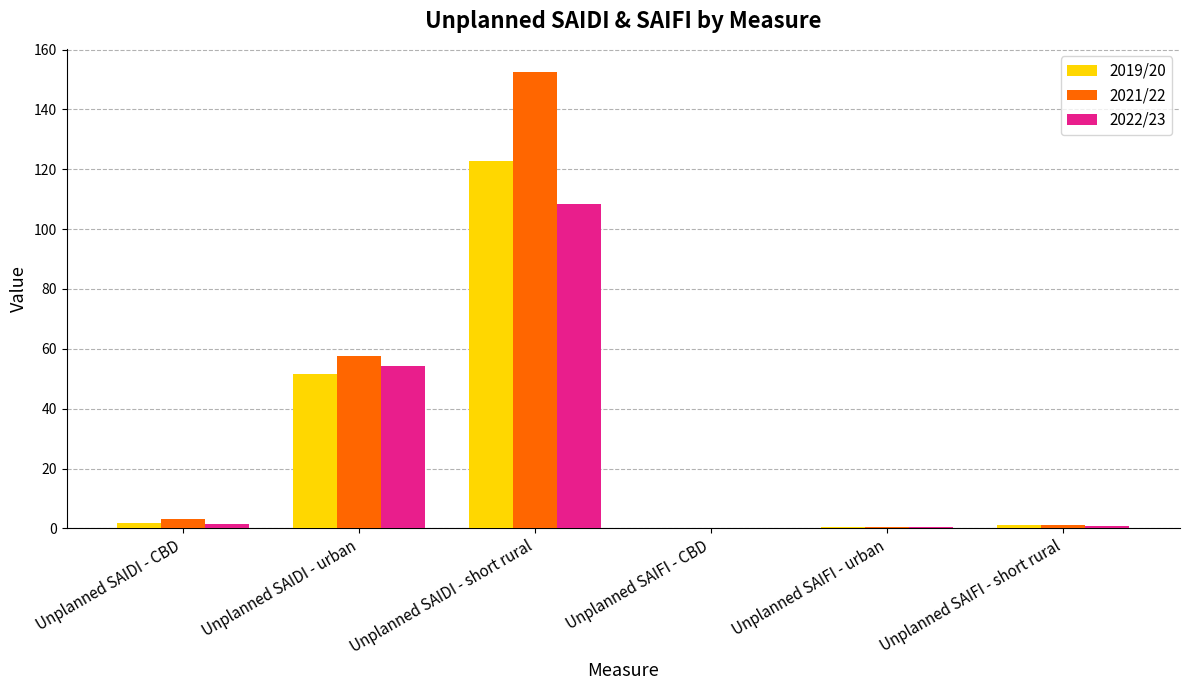

At which category is the sum across all series the highest?

Unplanned SAIDI - short rural